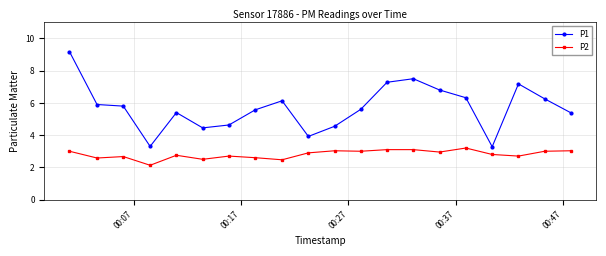

Which series has the widest spread of values?

P1